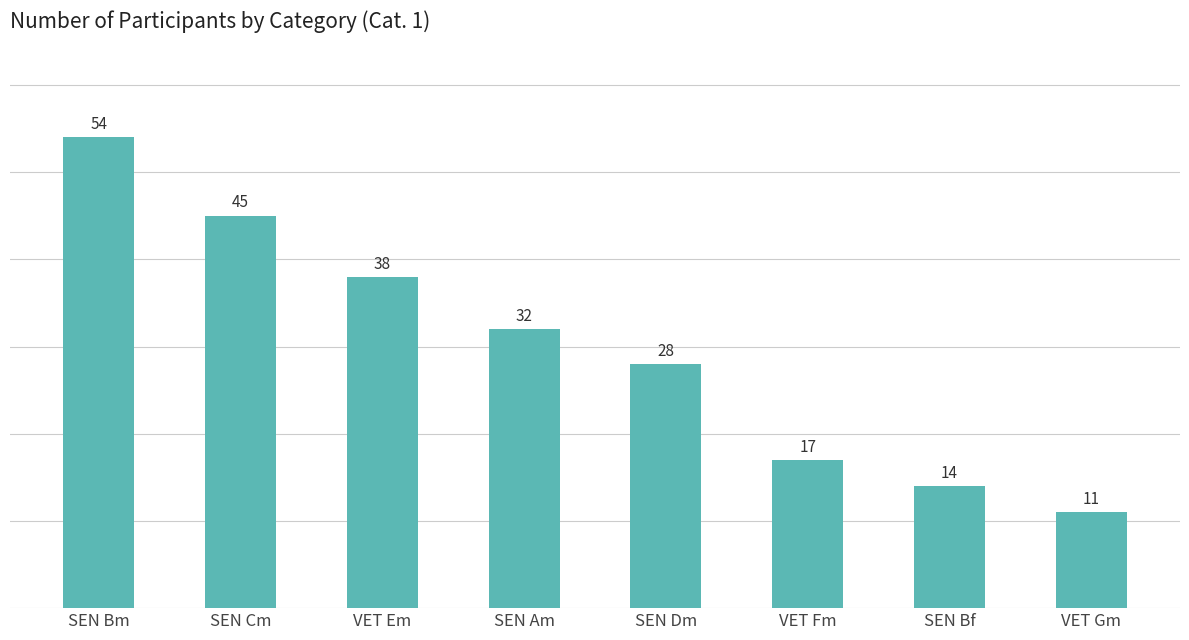

Which category has the lowest value across all series?

VET Gm